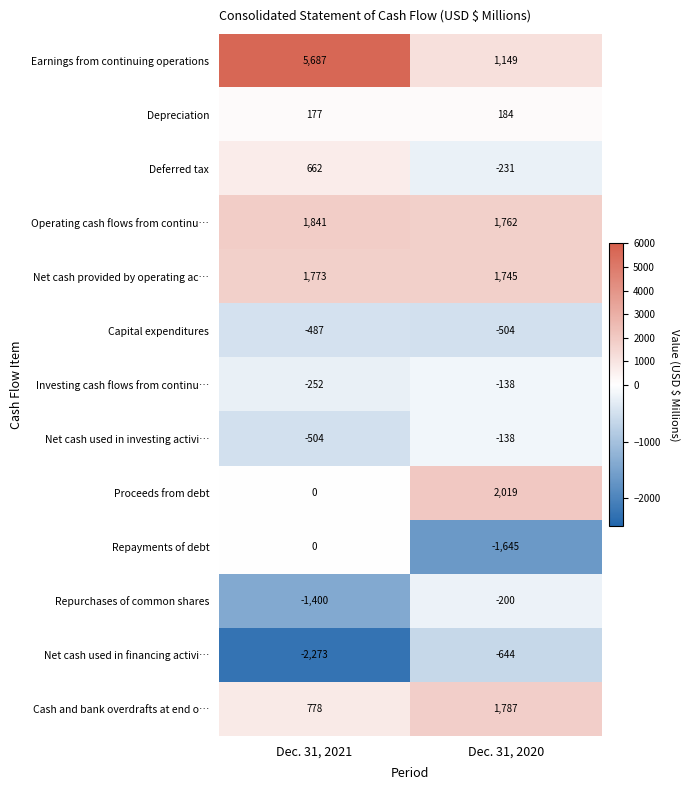

At which category is the sum across all series the highest?

Dec. 31, 2021